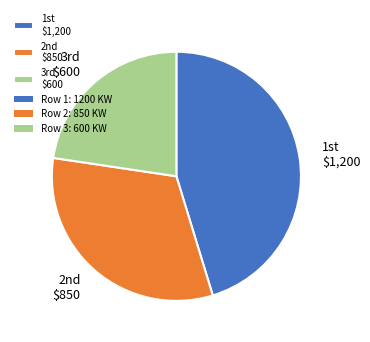

Is there any slice that represents more than half of the pie?

No